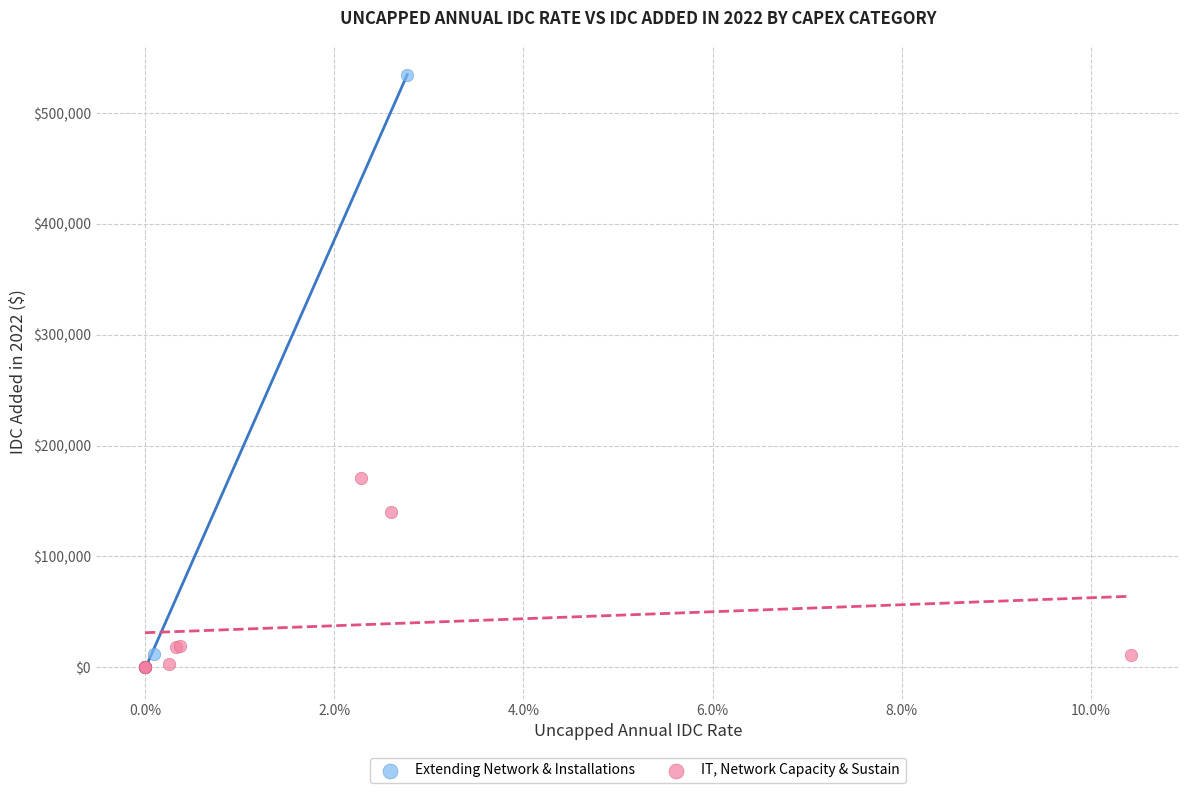

Which series has the largest Y range (max minus min)?

Extending Network & Installations